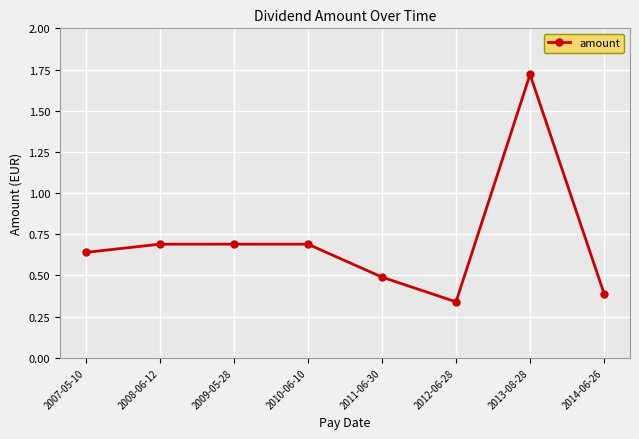

What is the difference between the values at 2007-05-10 and 2013-08-28?

1.1